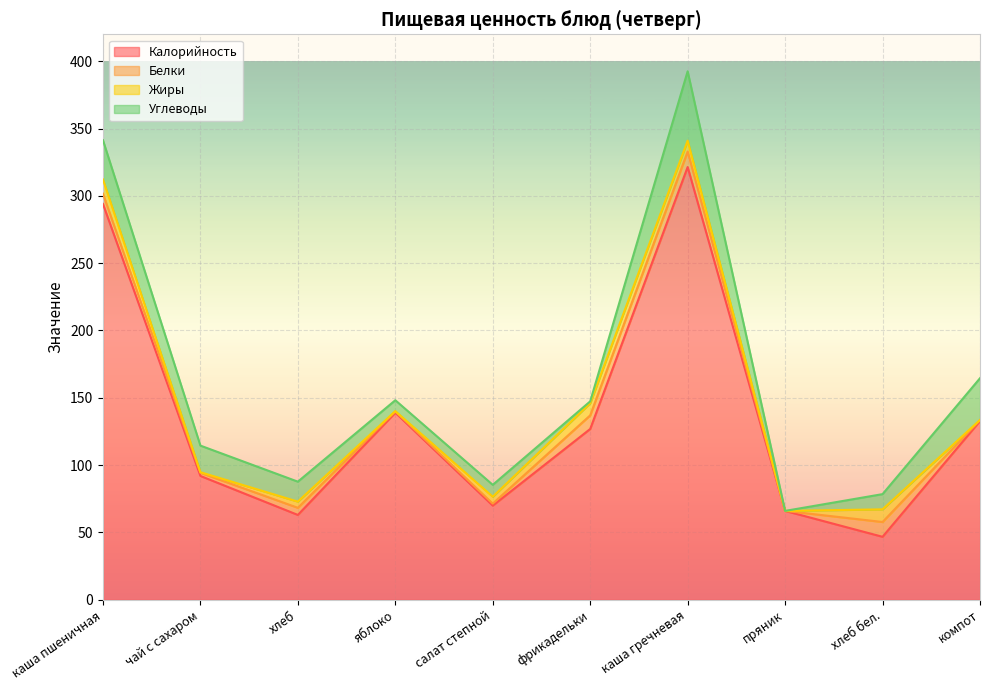

In Жиры, how many points are higher than both neighbors (excluding endpoints)?

3